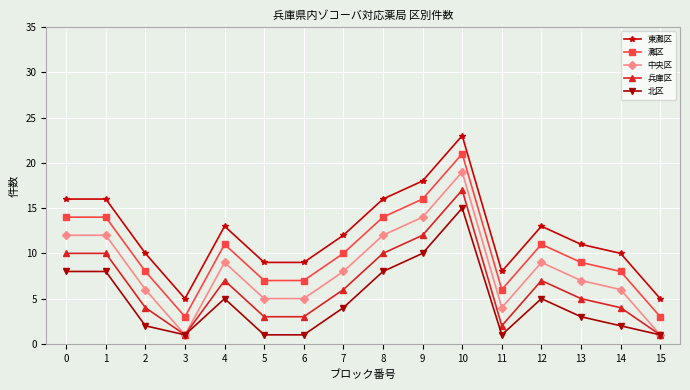

List the series in order of their overall mean, lowest first.

北区, 兵庫区, 中央区, 灘区, 東灘区